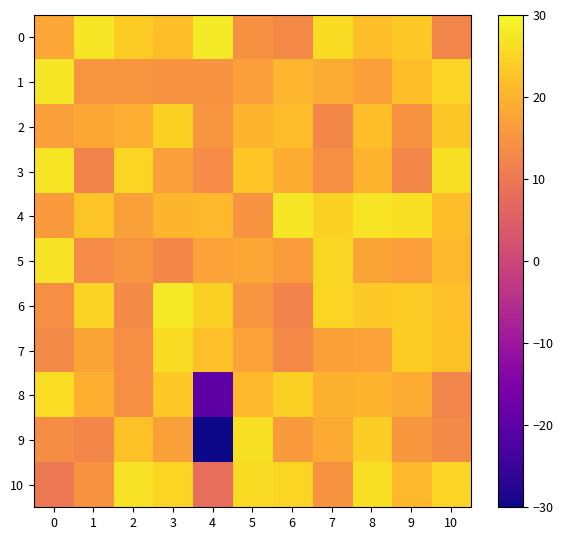

At which category is the sum across all series the highest?

8